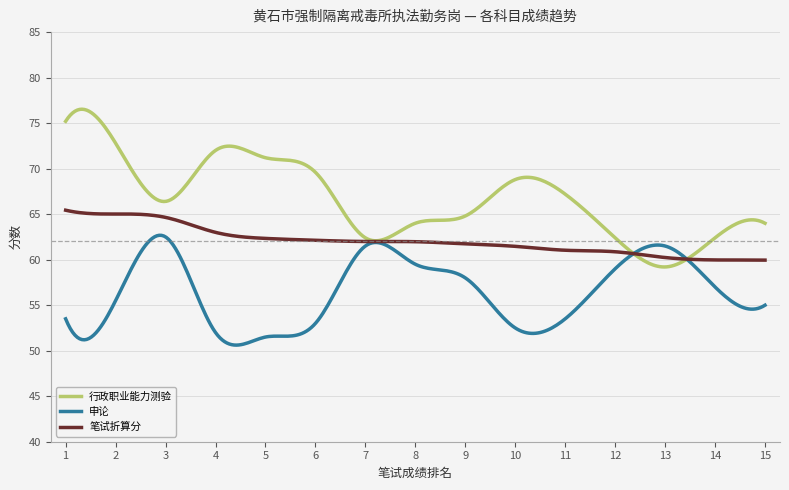

What is the smallest value displayed?

50.6